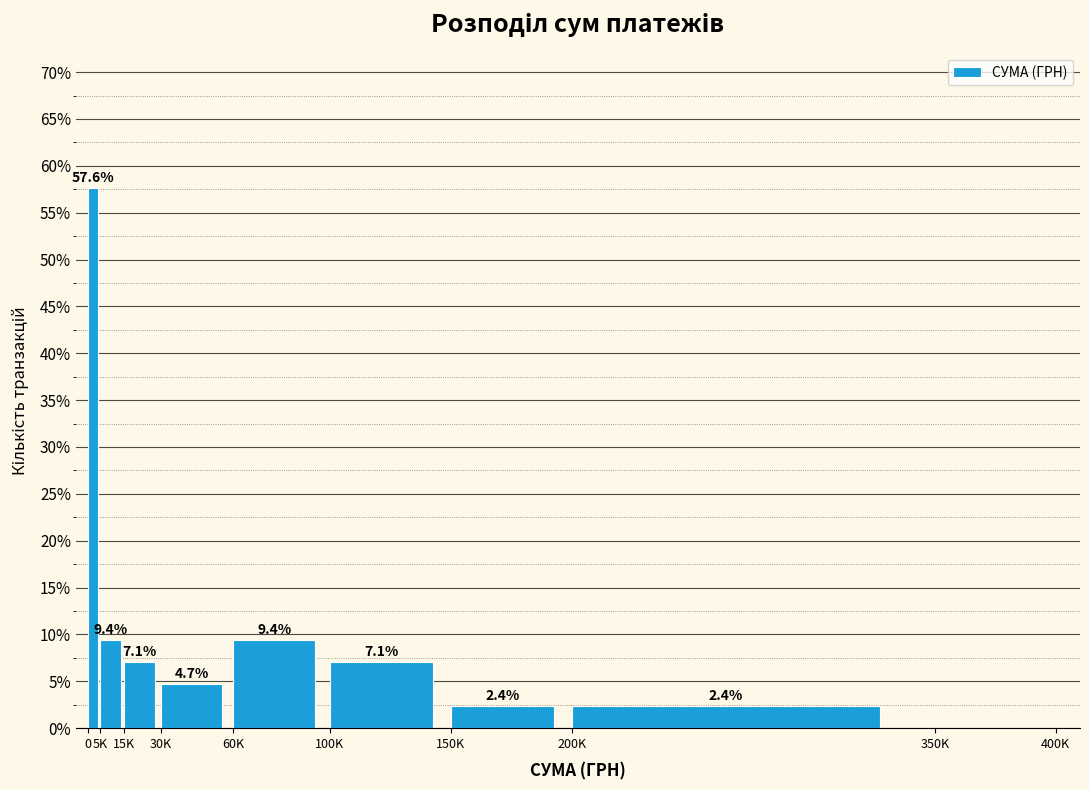

Reading left to right, extract all data points from this chart.

0=57.6	5K=9.4	15K=7.1	30K=4.7	60K=9.4	100K=7.1	150K=2.4	200K=2.4	350K=0.0